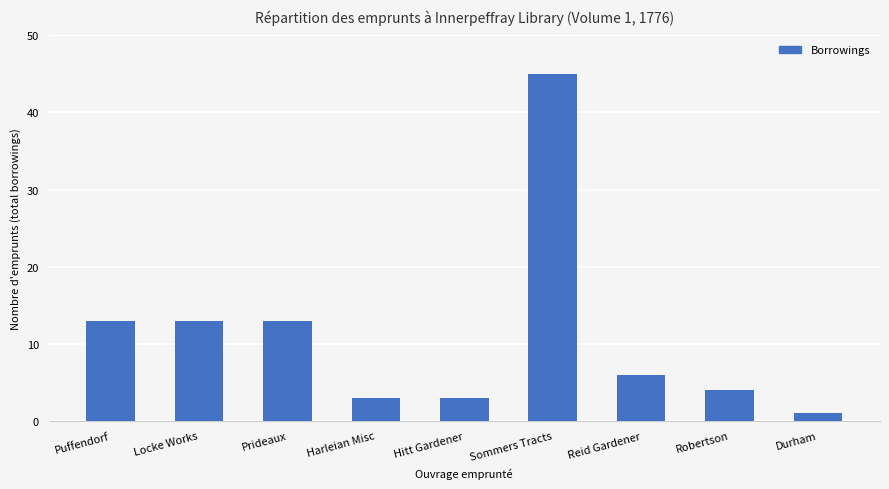

Approximately how many times larger is the value at Locke Works compared to Prideaux?

1.0